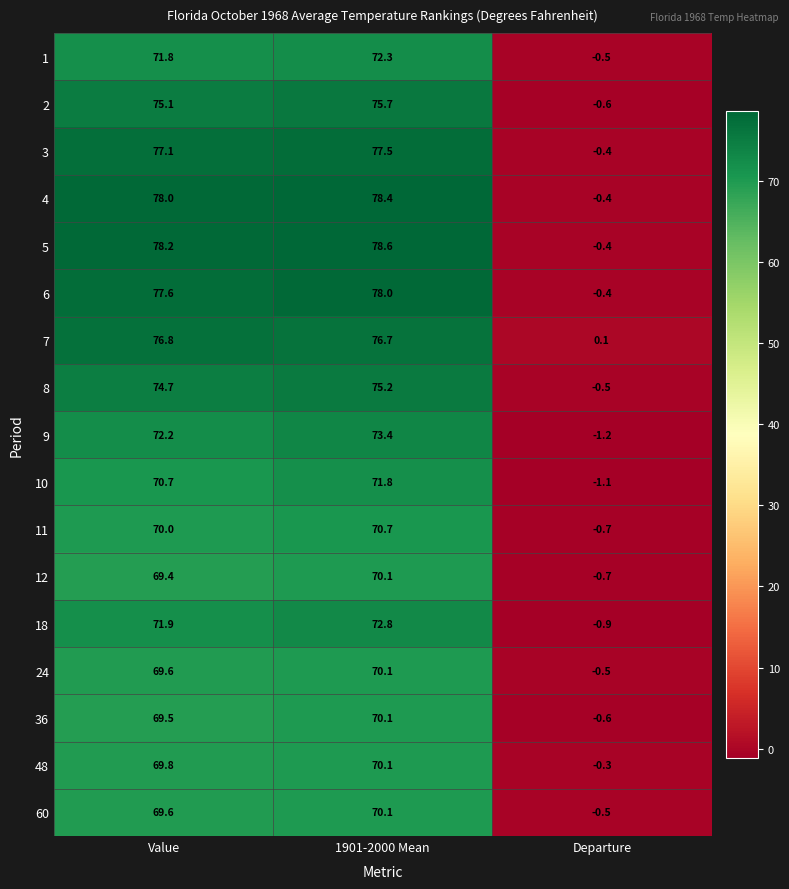

Which category has the lowest value in the 1 series?

Departure